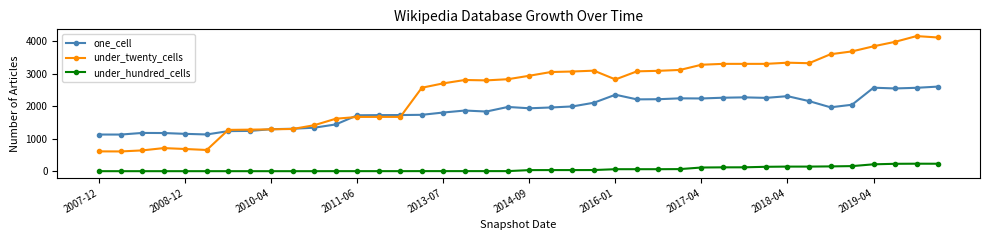

True or false: one_cell has more than 0 interior local peaks.

True